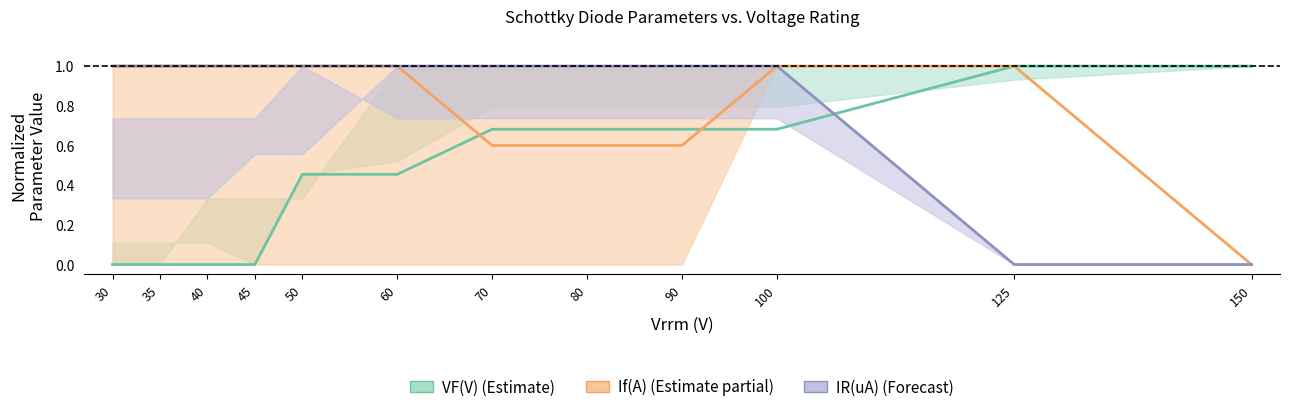

The value of If(A) at 70 is 0.6. True or false?

True